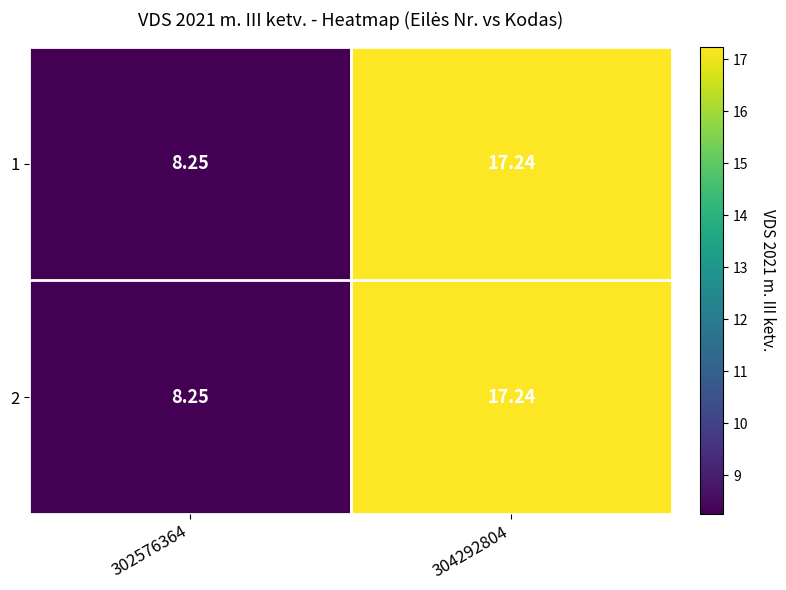

How many data points in 2 are above 17?

1